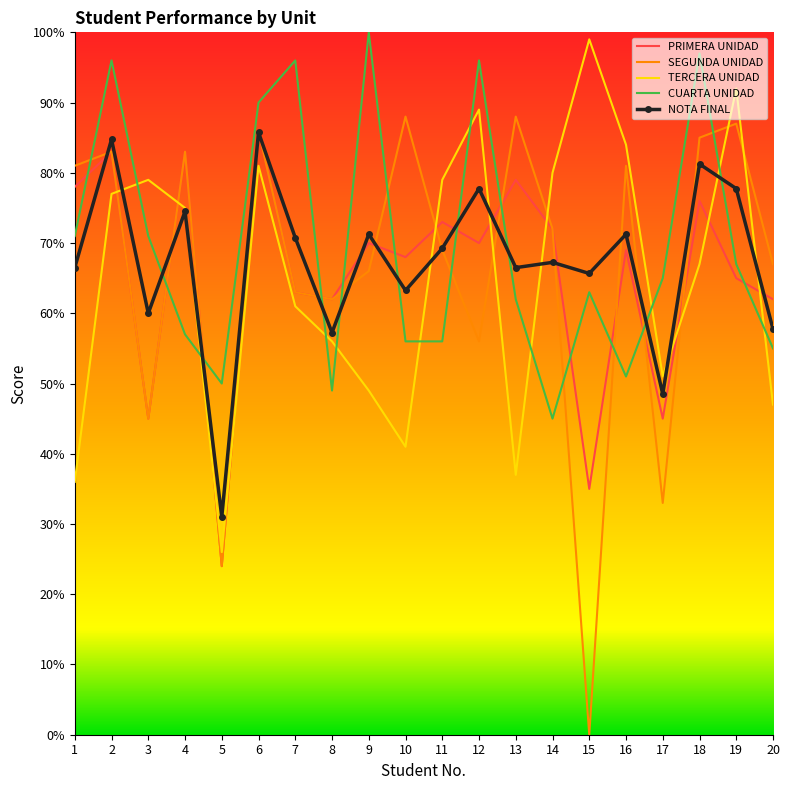

What is the sum of the TERCERA UNIDAD values at 14 and 18?

147.0